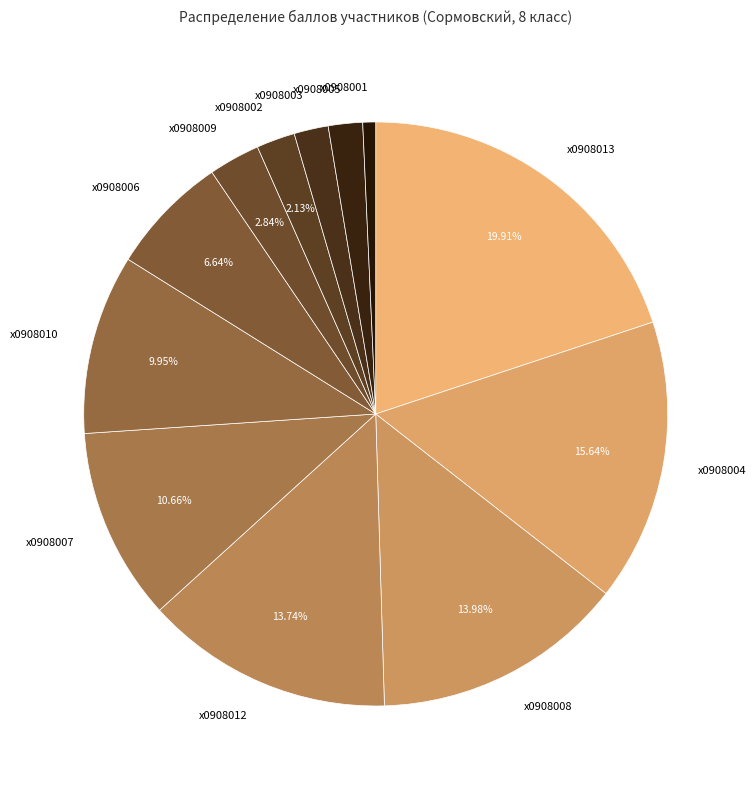

How much of the chart is everything except х0908007?

89.3%